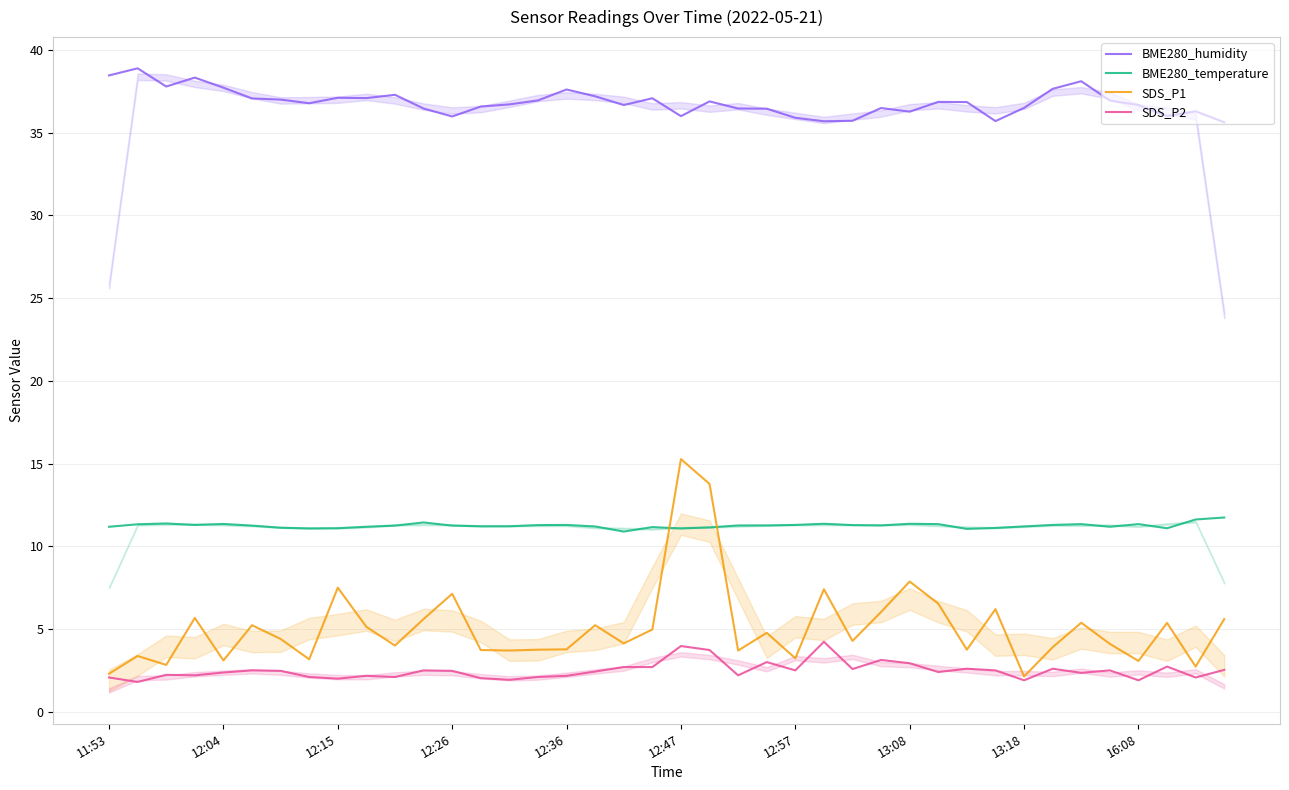

Reading left to right, transcribe all the data shown in this chart.

BME280_humidity: 38.5	38.9	37.8	38.3	37.7	37.1	37.0	36.8	37.1	37.1	37.3	36.5	36.0	36.6	36.7	37.0	37.6	37.2	36.7	37.1	36.0	36.9	36.5	36.5	35.9	35.7	35.7	36.5	36.3	36.9	36.9	35.7	36.5	37.6	38.1	36.9	36.7	36.0	36.3	35.6
BME280_temperature: 11.2	11.3	11.4	11.3	11.3	11.2	11.1	11.1	11.1	11.2	11.2	11.4	11.2	11.2	11.2	11.3	11.3	11.2	10.9	11.2	11.1	11.1	11.3	11.3	11.3	11.4	11.3	11.3	11.4	11.3	11.1	11.1	11.2	11.3	11.3	11.2	11.3	11.1	11.6	11.7
SDS_P1: 2.3	3.4	2.8	5.7	3.1	5.2	4.4	3.2	7.5	5.1	4.0	5.6	7.1	3.7	3.7	3.8	3.8	5.2	4.1	5.0	15.3	13.8	3.7	4.8	3.2	7.4	4.3	6.0	7.9	6.5	3.8	6.2	2.1	3.9	5.4	4.1	3.1	5.4	2.7	5.6
SDS_P2: 2.1	1.8	2.2	2.2	2.4	2.5	2.5	2.1	2.0	2.2	2.1	2.5	2.5	2.0	1.9	2.1	2.2	2.4	2.7	2.7	4.0	3.7	2.2	3.0	2.5	4.2	2.6	3.1	2.9	2.4	2.6	2.5	1.9	2.6	2.4	2.5	1.9	2.7	2.1	2.5